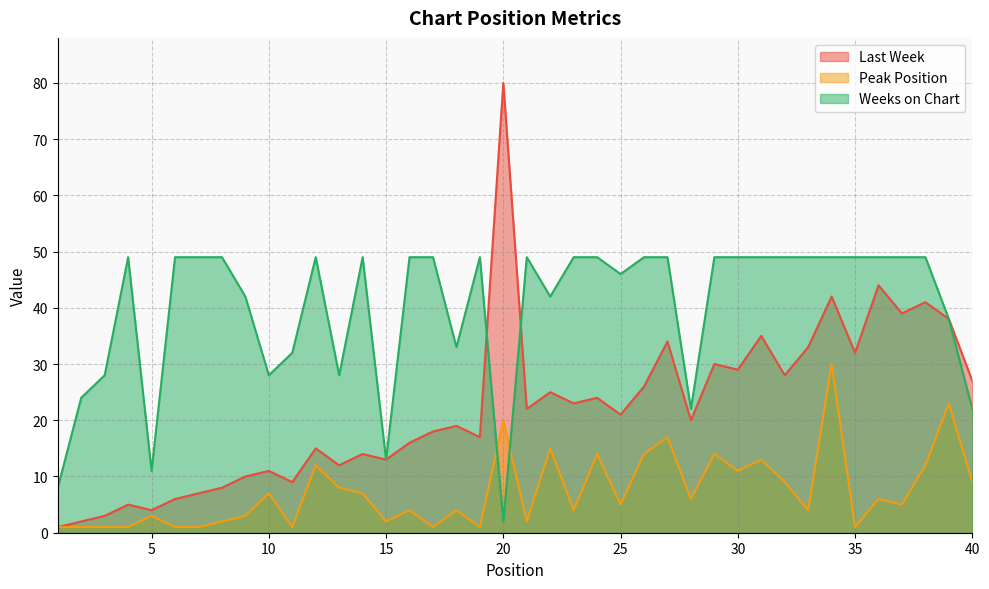

Rank the series by their average value, from lowest to highest.

Peak Position, Last Week, Weeks on Chart